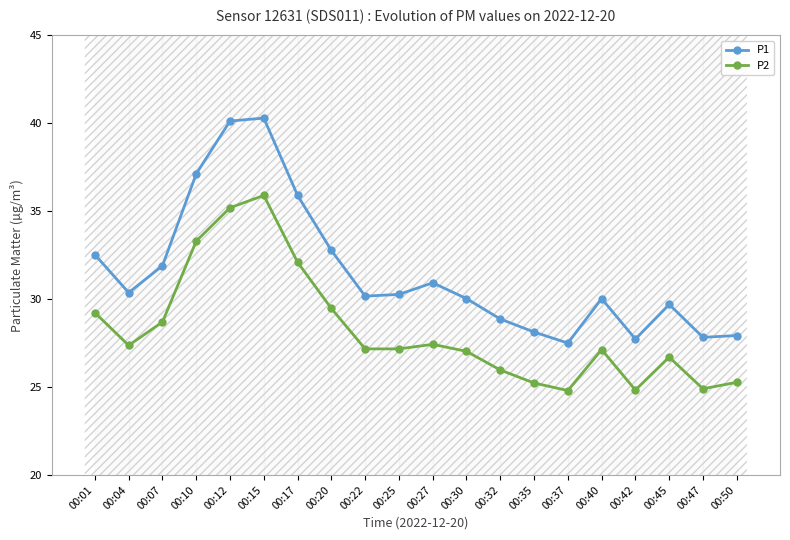

What is the maximum value shown in the chart?

40.3